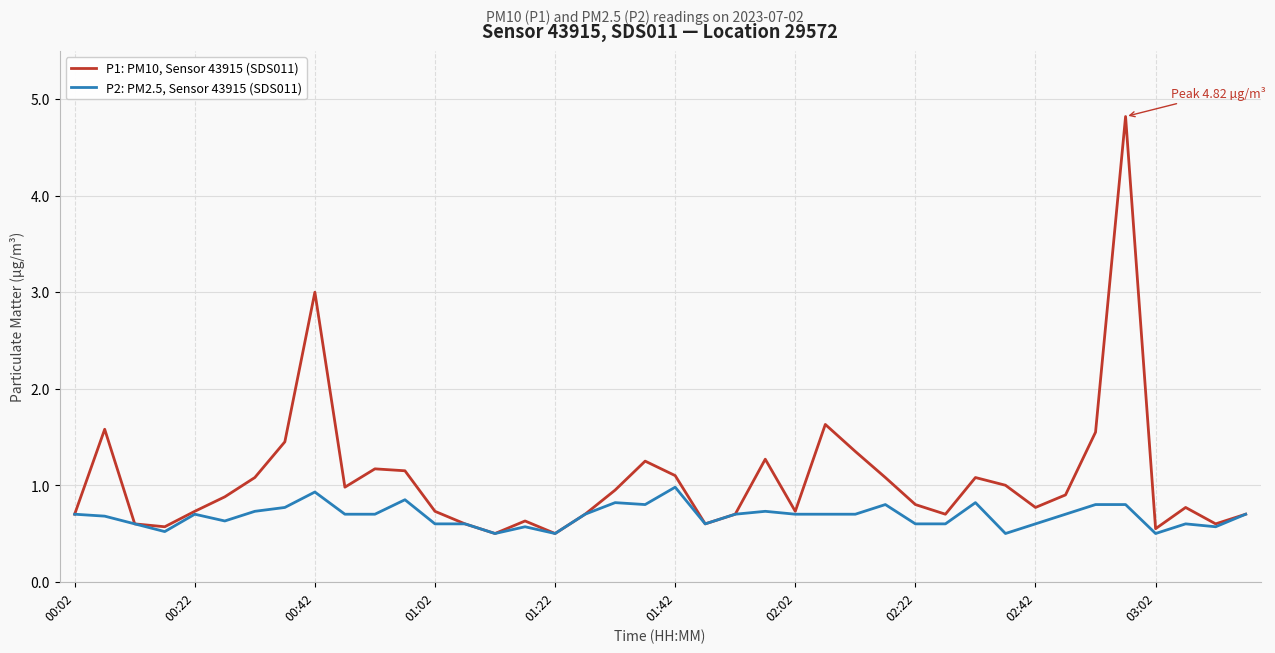

Which series has the largest total across all categories?

P1: PM10, Sensor 43915 (SDS011)